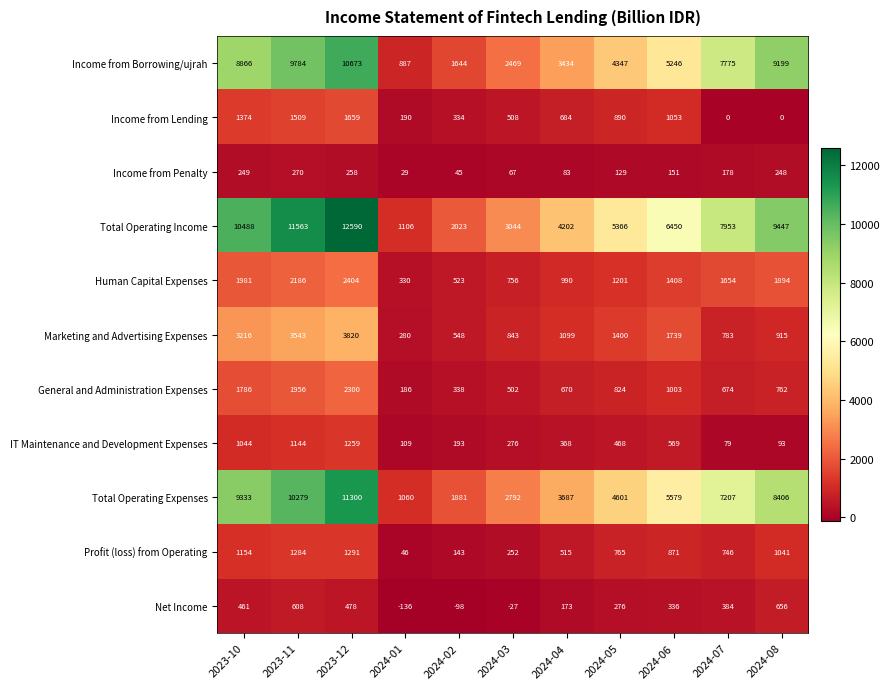

Which series has the largest total across all categories?

Total Operating Income